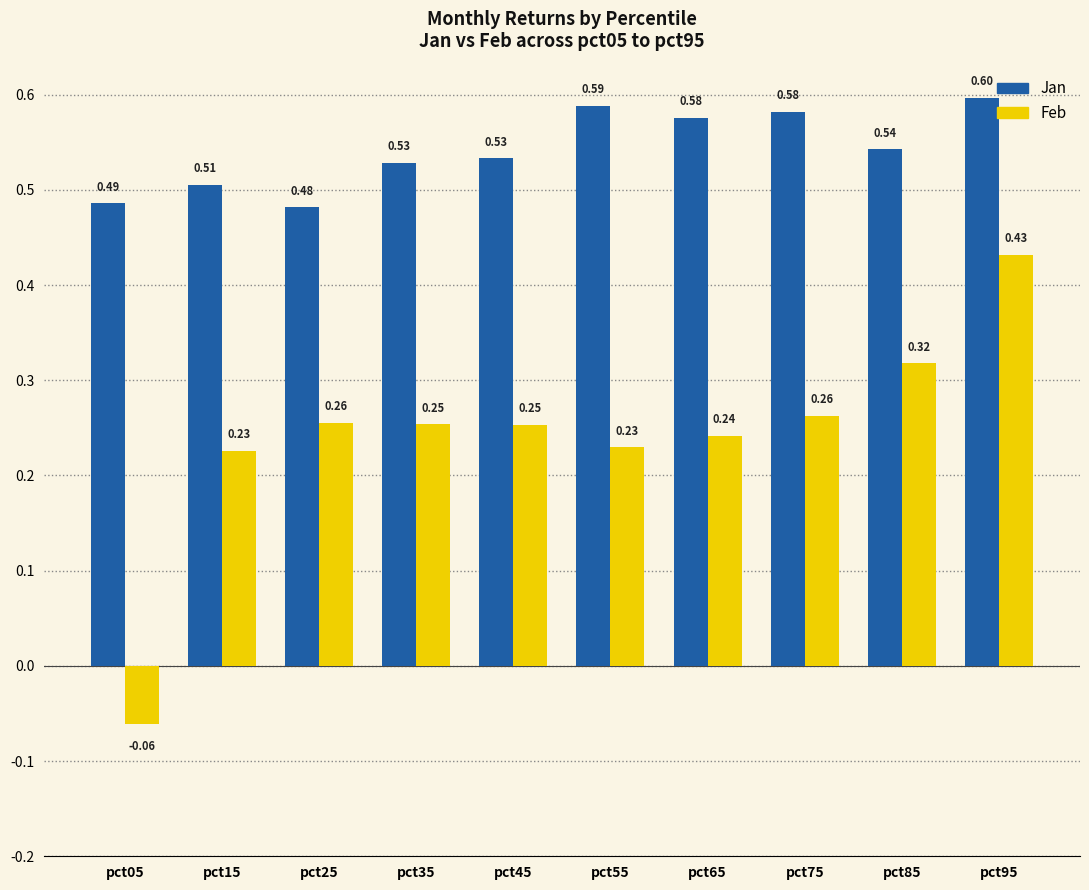

List the series in order of their peak value, lowest first.

Feb, Jan